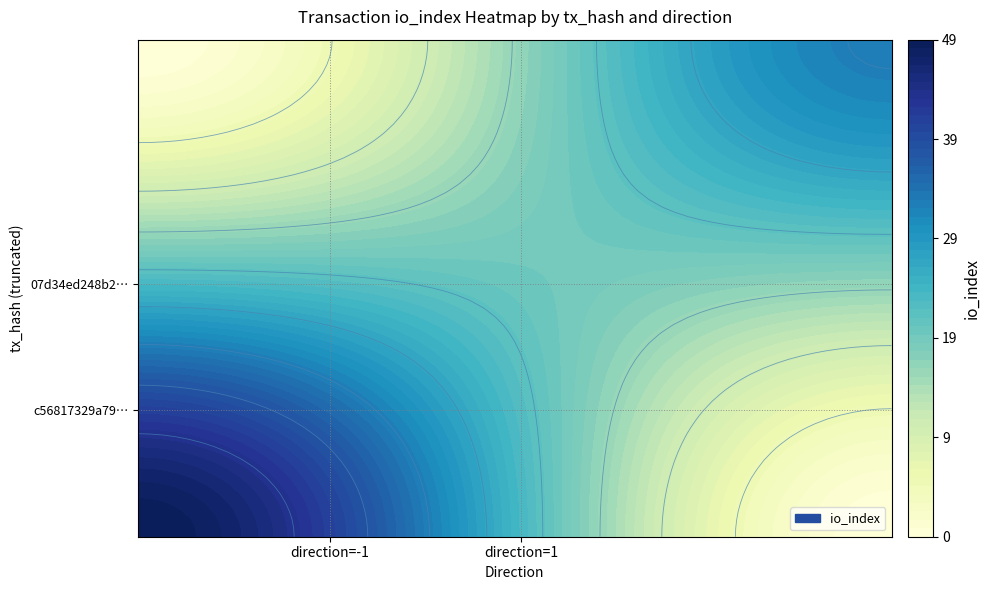

The value of 07d34ed248b297f2a574e668d89702251a6477c at direction is 1. True or false?

True